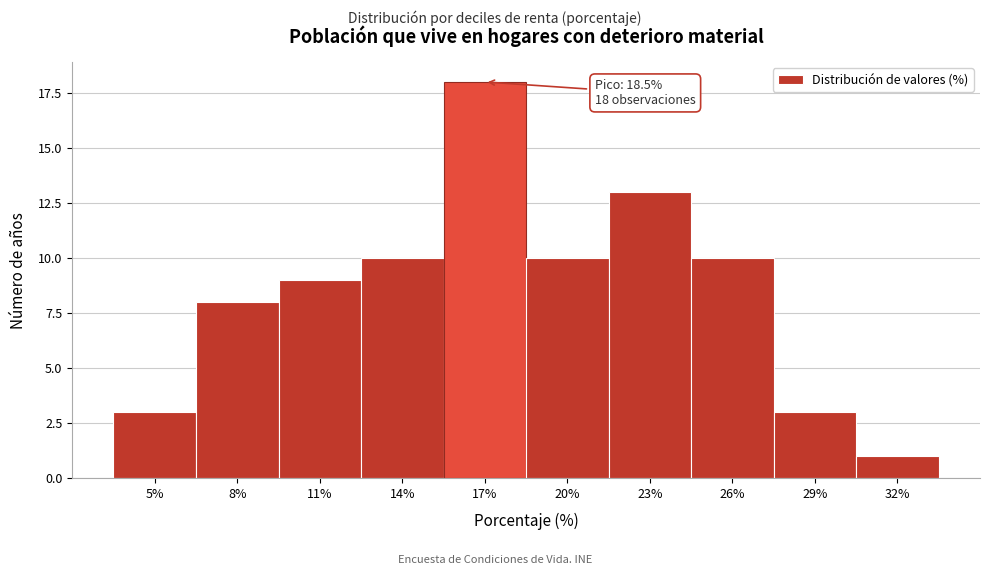

Reading left to right, extract all data points from this chart.

5%=3	8%=8	11%=9	14%=10	17%=18	20%=10	23%=13	26%=10	29%=3	32%=1